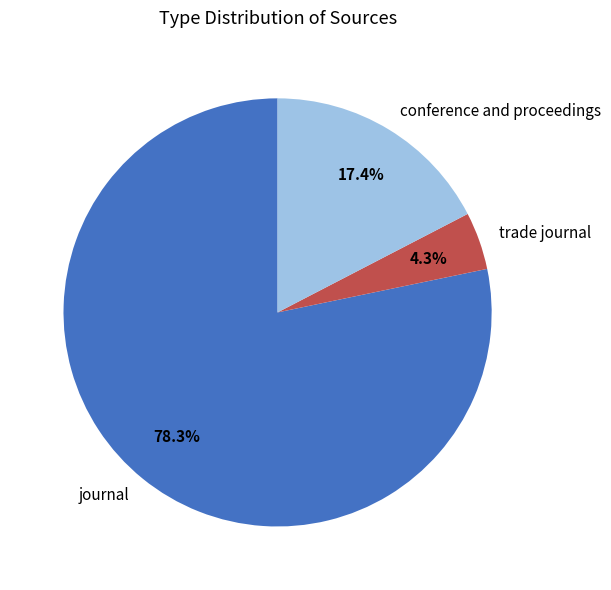

How much of the chart is everything except conference and proceedings?

82.6%